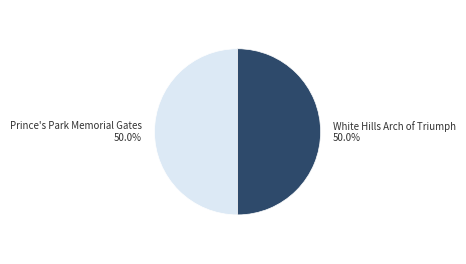

How much of the chart is everything except White Hills Arch of Triumph?

50.0%